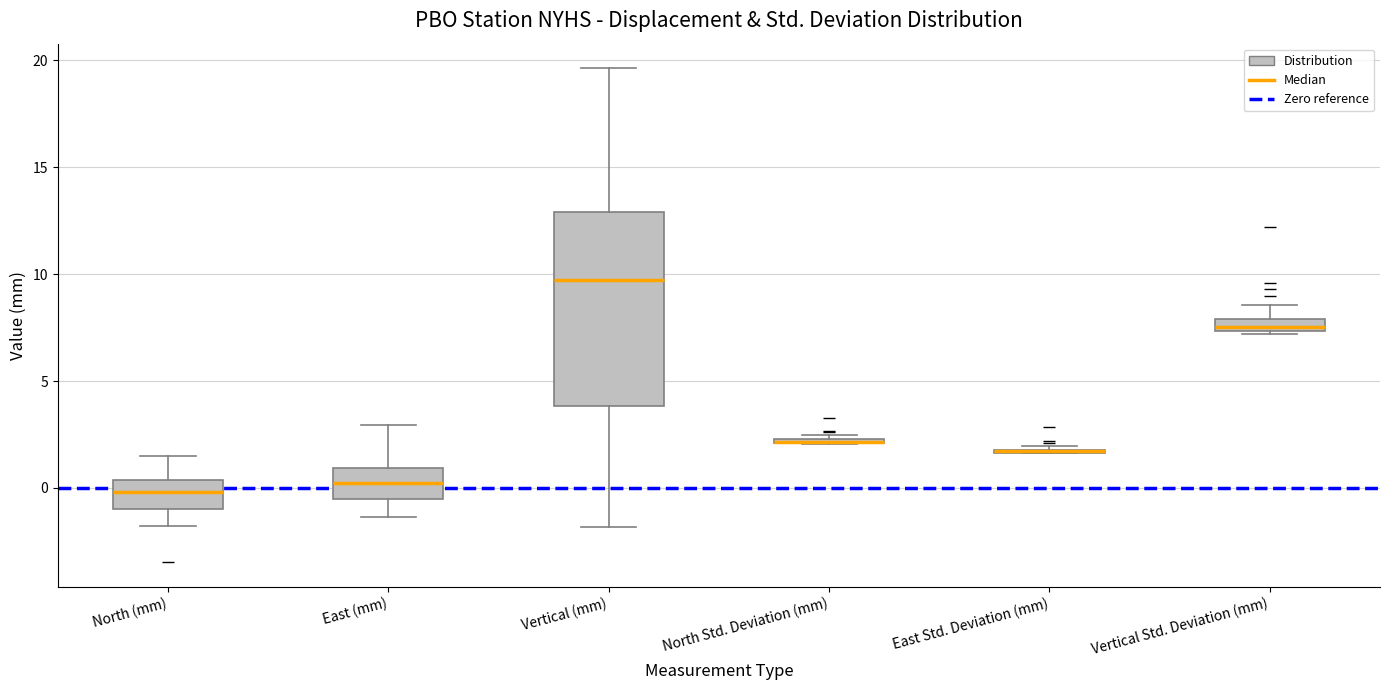

Where does the upper whisker of the box for Vertical (mm) end on the y-axis? The values are not printed on the chart, so give them approximately, as read against the axis.

19.5